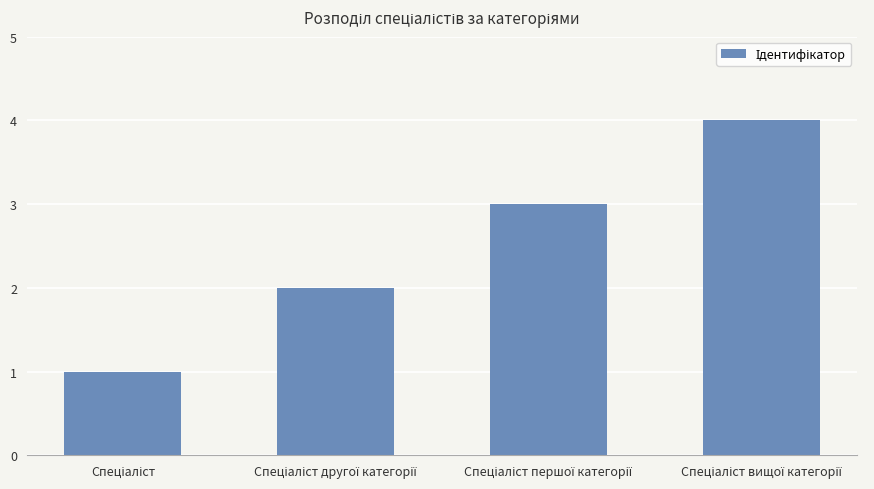

How many values are between 2 and 4?

3